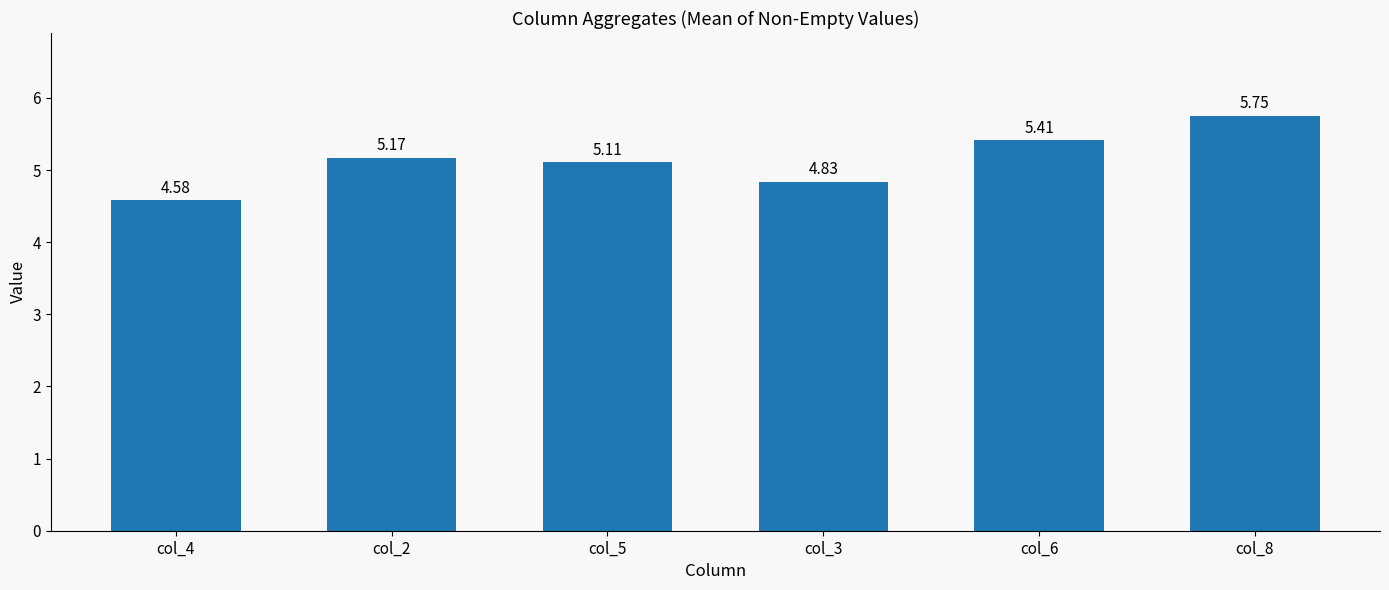

What position from the right is col_8?

1